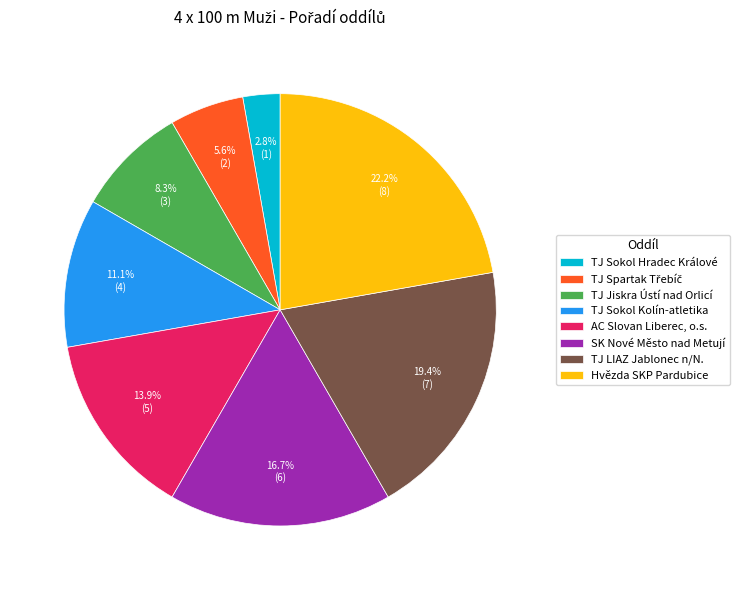

Is it true that Hvězda SKP Pardubice is 22% of the pie?

True